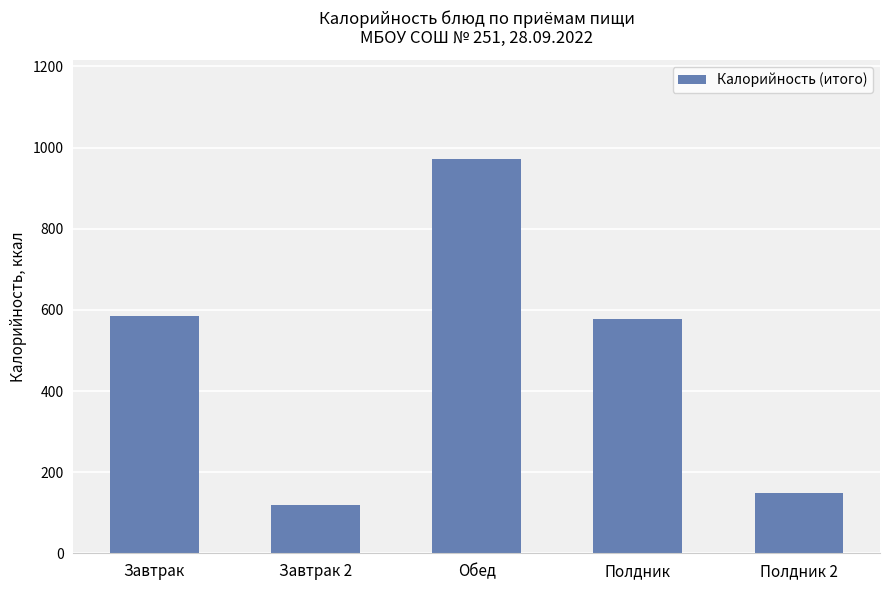

What is the approximate value at Завтрак?

584.4